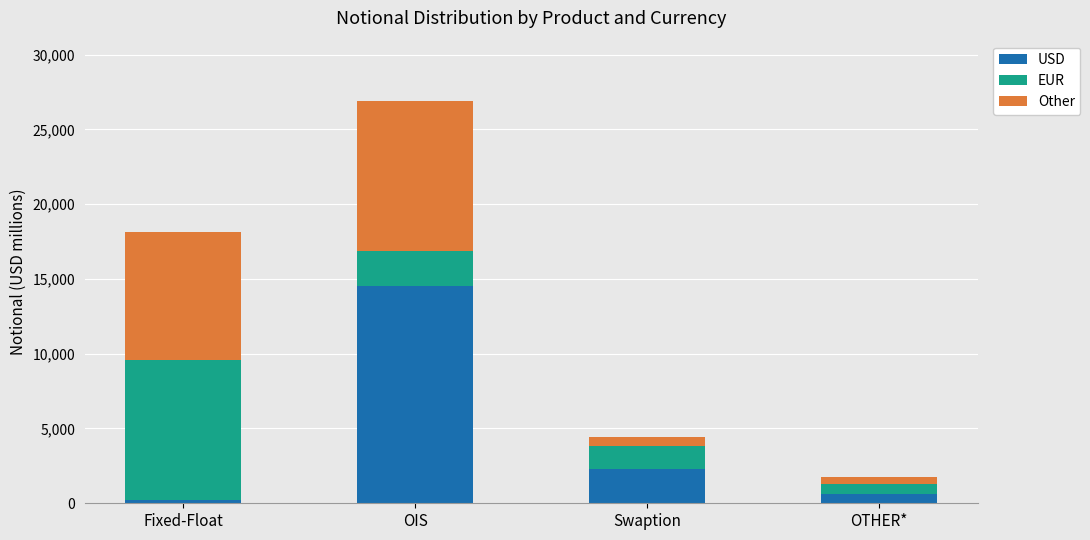

What is the difference between the maximum and minimum values in the USD series?

14265